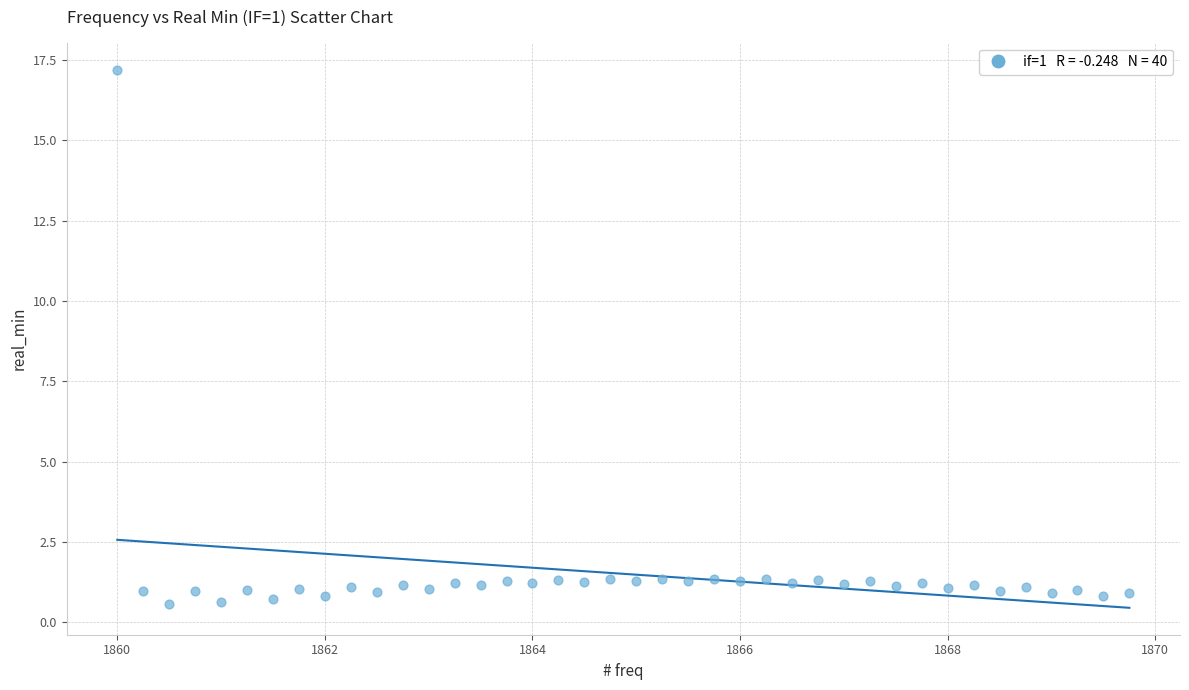

What is the range of X values (max minus min)?

9.8